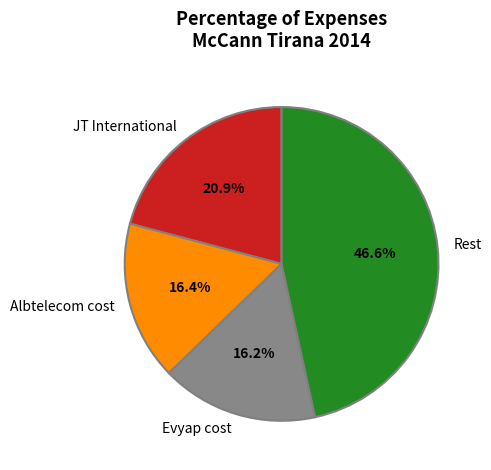

Count the number of slices in the pie.

4